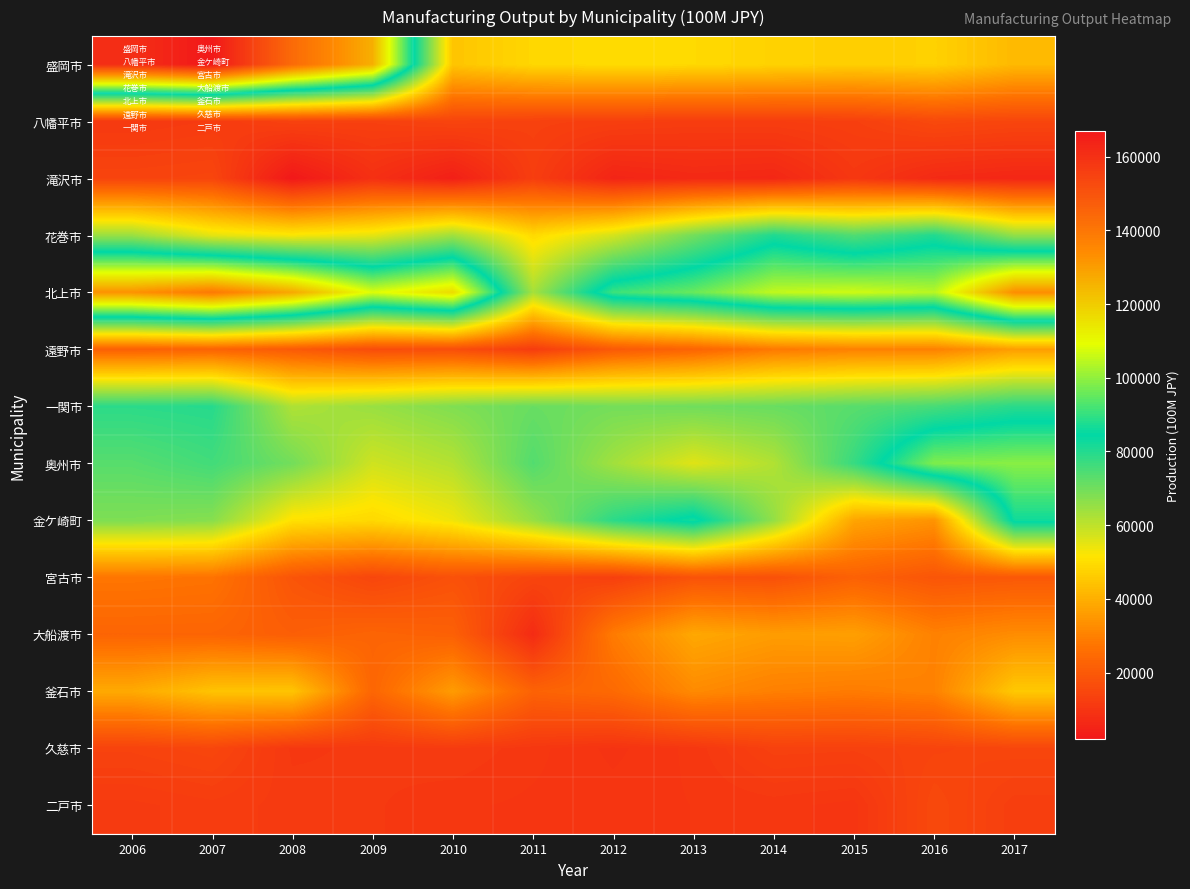

Reading left to right, list all the values displayed in this chart.

盛岡市: 2006=160634	2007=166967	2008=143357	2009=126330	2010=44654	2011=48613	2012=49503	2013=49108	2014=47622	2015=46653	2016=47271	2017=42123
八幡平市: 2006=11051	2007=11746	2008=13476	2009=13120	2010=14109	2011=13258	2012=12759	2013=12195	2014=12266	2015=12859	2016=15405	2017=14594
滝沢市: 2006=14100	2007=14548	2008=2030	2009=8549	2010=4064	2011=12387	2012=5506	2013=6715	2014=6217	2015=10683	2016=6944	2017=5997
花巻市: 2006=64601	2007=55010	2008=52495	2009=54830	2010=63857	2011=49302	2012=57209	2013=69663	2014=80482	2015=74092	2016=80259	2017=65563
北上市: 2006=132368	2007=138858	2008=127628	2009=108041	2010=116678	2011=63168	2012=90850	2013=95600	2014=105181	2015=106685	2016=104094	2017=133472
遠野市: 2006=22133	2007=22951	2008=20368	2009=16518	2010=16896	2011=12009	2012=20094	2013=23135	2014=28363	2015=30119	2016=30005	2017=36376
一関市: 2006=78865	2007=79581	2008=61930	2009=64747	2010=67933	2011=70986	2012=69508	2013=69988	2014=70969	2015=73049	2016=75217	2017=79102
奥州市: 2006=73232	2007=75932	2008=69639	2009=57862	2010=61315	2011=73780	2012=63657	2013=55619	2014=61716	2015=77433	2016=98145	2017=99138
金ケ崎町: 2006=68198	2007=67177	2008=50707	2009=48959	2010=53546	2011=65042	2012=78880	2013=86491	2014=65523	2015=37678	2016=33959	2017=86161
宮古市: 2006=27575	2007=26928	2008=18723	2009=14760	2010=17755	2011=14453	2012=12888	2013=18234	2014=17645	2015=22211	2016=18974	2017=19789
大船渡市: 2006=23230	2007=23180	2008=21400	2009=23083	2010=21981	2011=7357	2012=28797	2013=38336	2014=36015	2015=36568	2016=30109	2017=32473
釜石市: 2006=38795	2007=44236	2008=44567	2009=23520	2010=35724	2011=22564	2012=24503	2013=32059	2014=29722	2015=28857	2016=30308	2017=45482
久慈市: 2006=13796	2007=14704	2008=10891	2009=11204	2010=11677	2011=10645	2012=9558	2013=10609	2014=13311	2015=13139	2016=14137	2017=14668
二戸市: 2006=11481	2007=12095	2008=11401	2009=11147	2010=10540	2011=10254	2012=10104	2013=10419	2014=10655	2015=10131	2016=15433	2017=12605